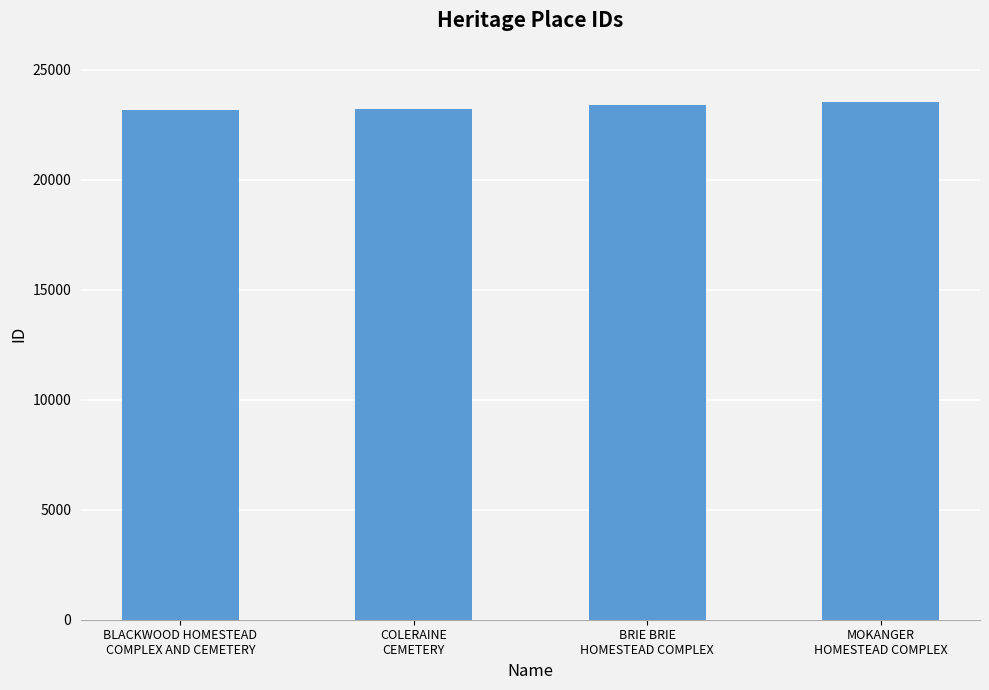

What is the value of the 4th bar from the left?

23543